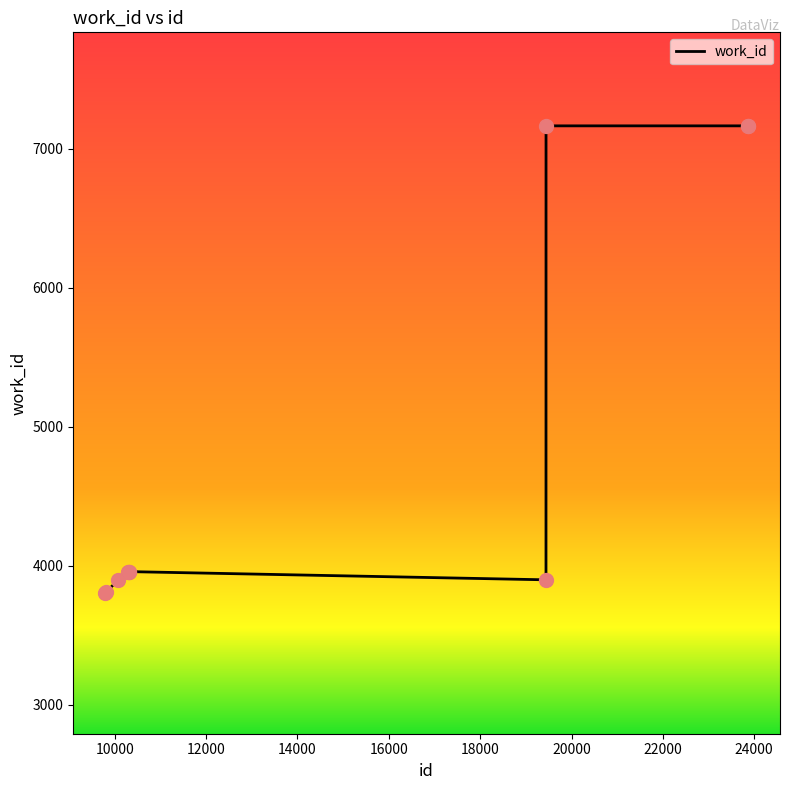

What is the difference between the maximum and minimum values?

3363